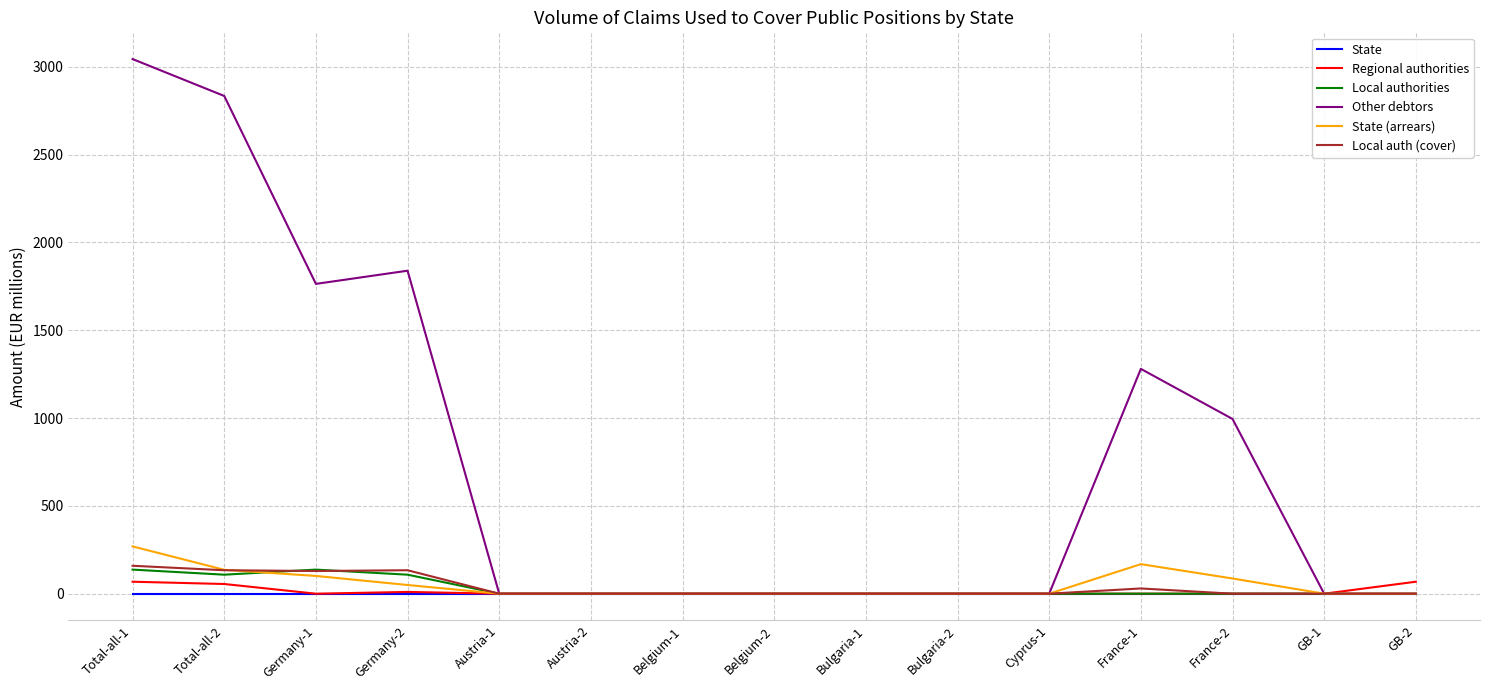

The value of Regional authorities at Austria-1 is 0.0. True or false?

True